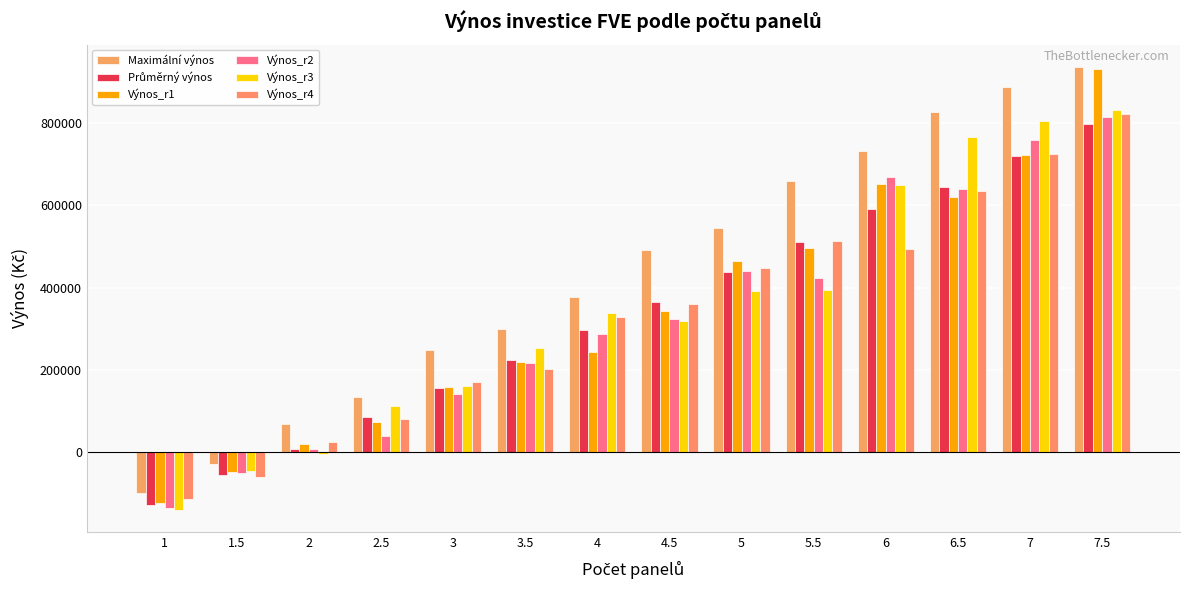

Which has a higher value, 2 or 5.5?

5.5